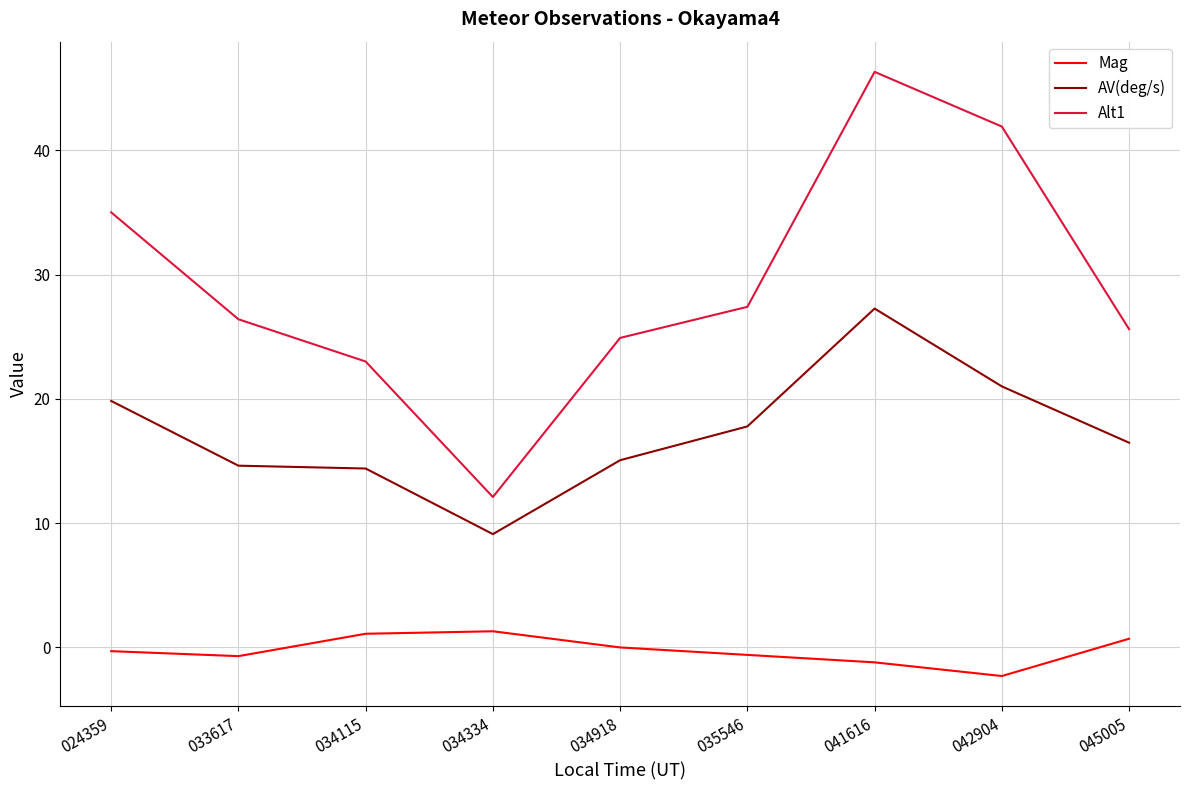

What are all the series names shown in the legend?

Mag, AV(deg/s), Alt1